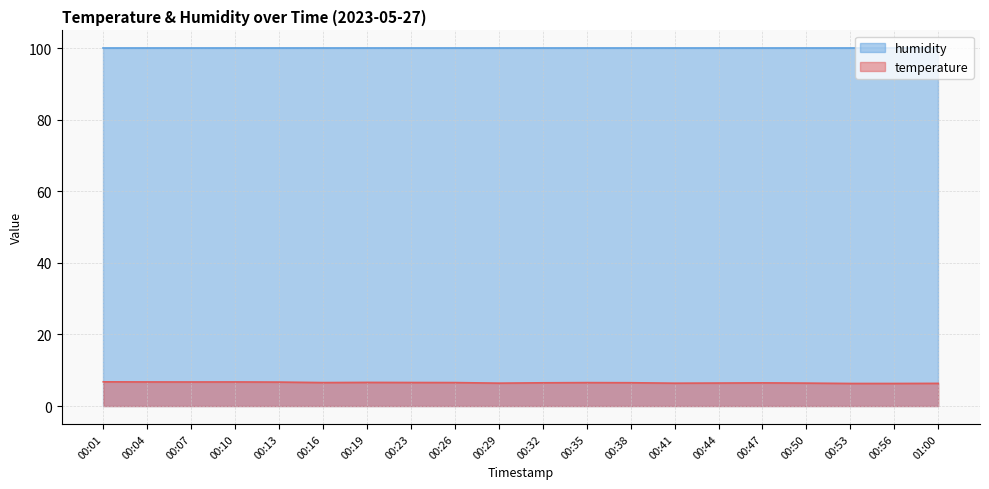

What is the difference between the values at 00:38 and 01:00?

0.2